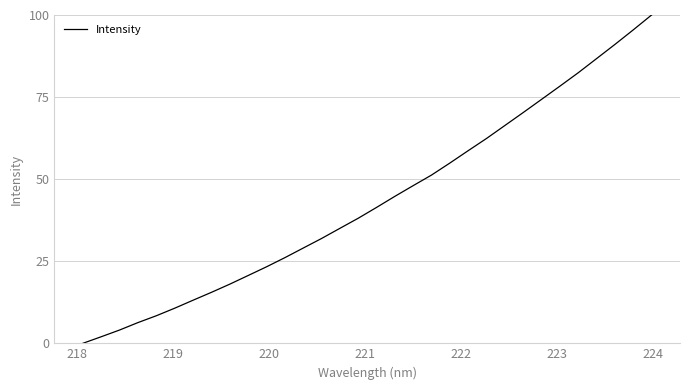

What is the greatest value displayed?

100.0